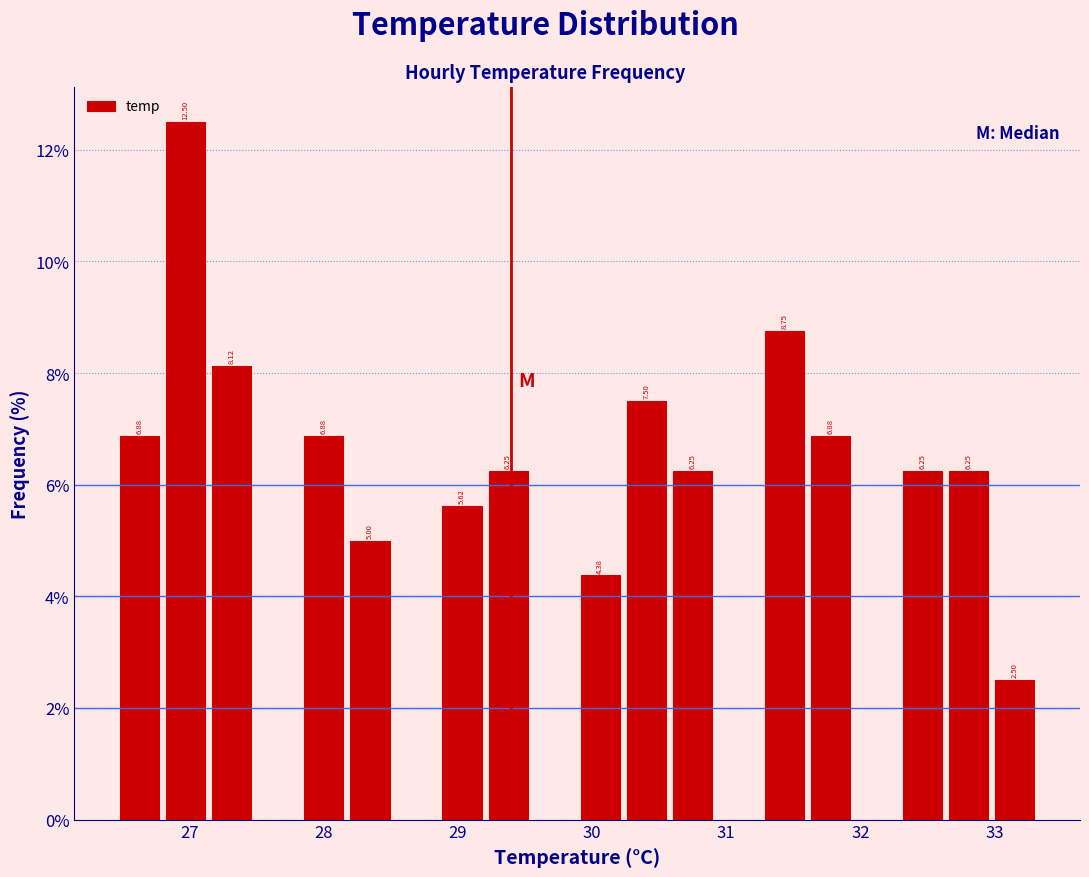

Around what value on the x-axis is the tallest bar? Give the approximate position of its centre, as read against the axis.

27.0